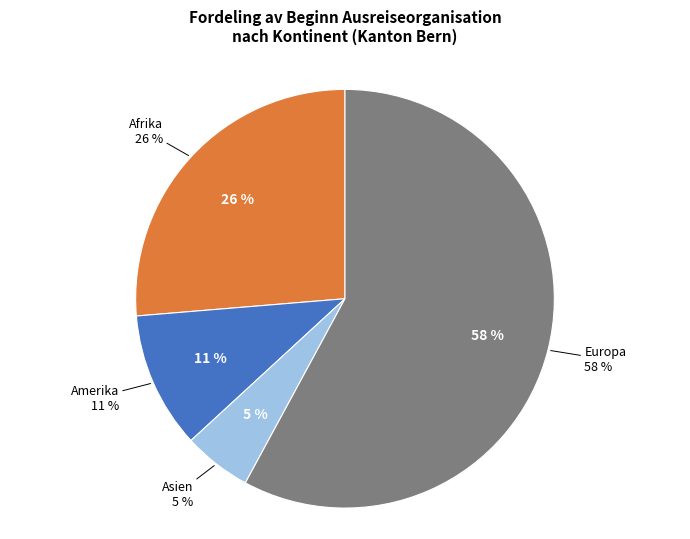

The Europa slice represents 64% of the pie. True or false?

False